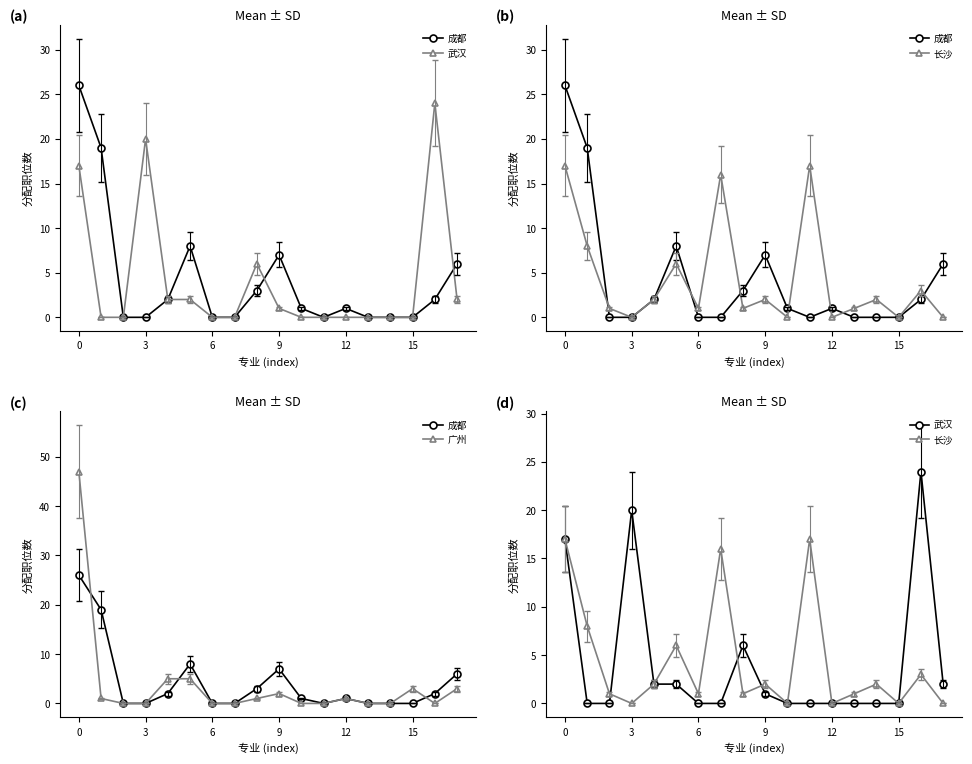

Is it true that 长沙 equals 6 at 12?

False